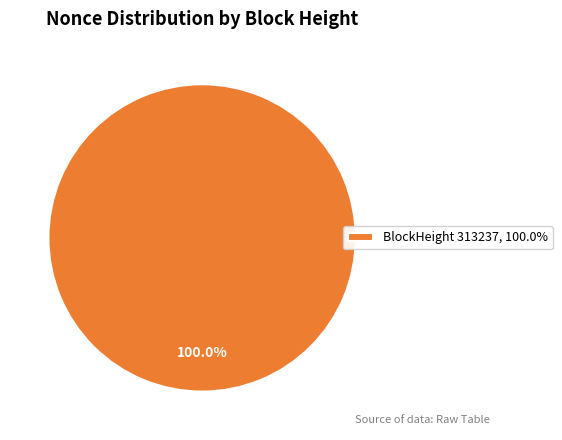

Which category accounts for the majority?

BlockHeight 313237, 100.0%